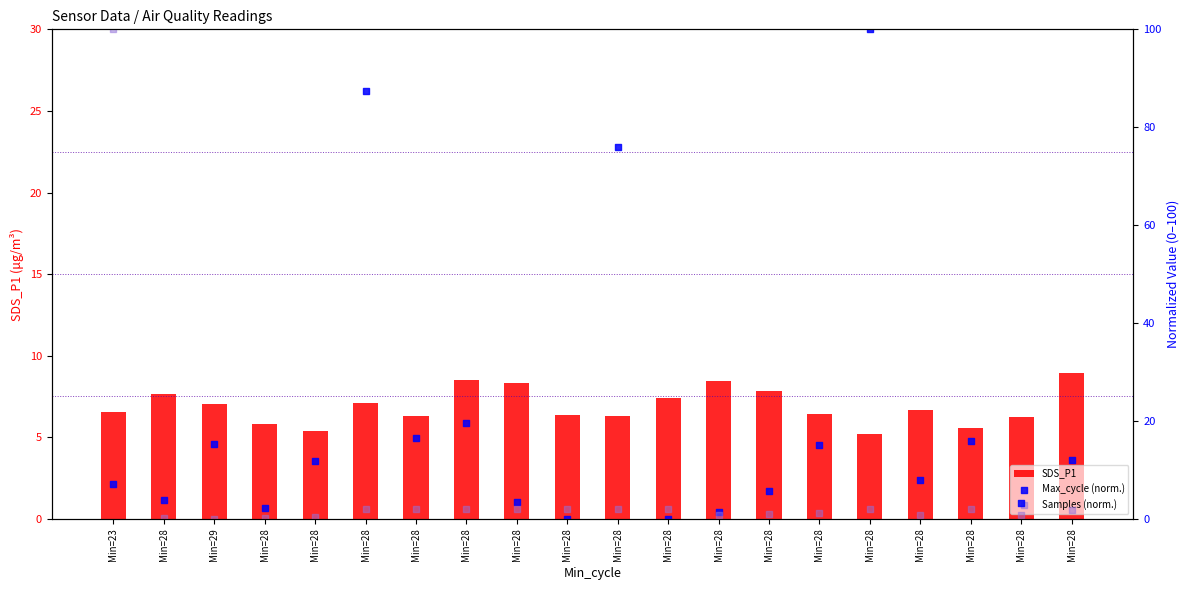

What are all the series names shown in the legend?

SDS_P1, Max_cycle (norm.), Samples (norm.)